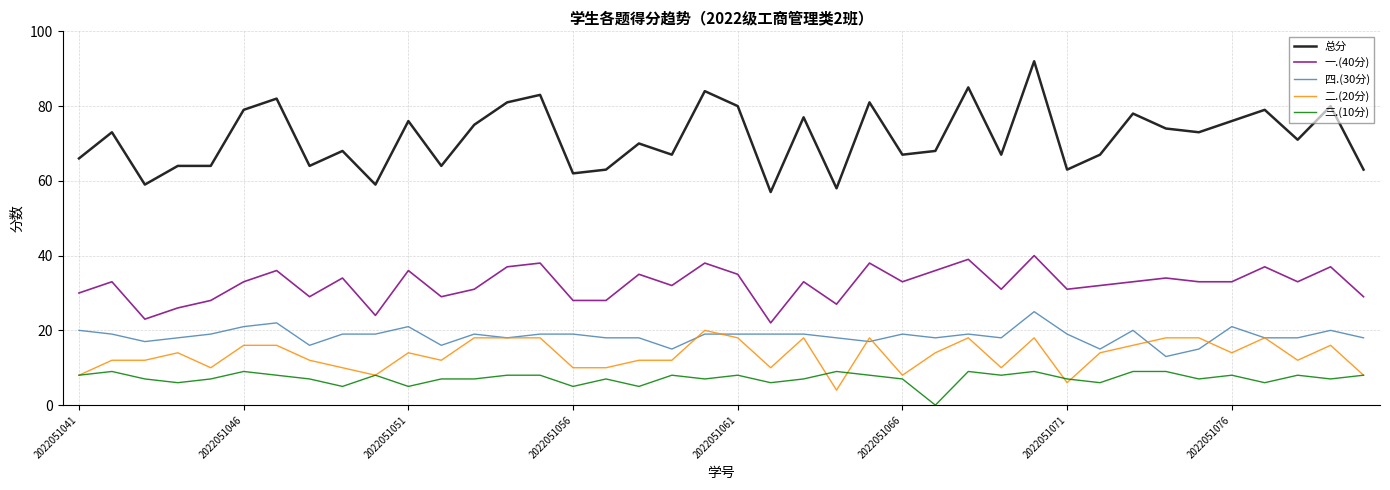

What is the difference between the maximum and minimum values in the 二.(20分) series?

16